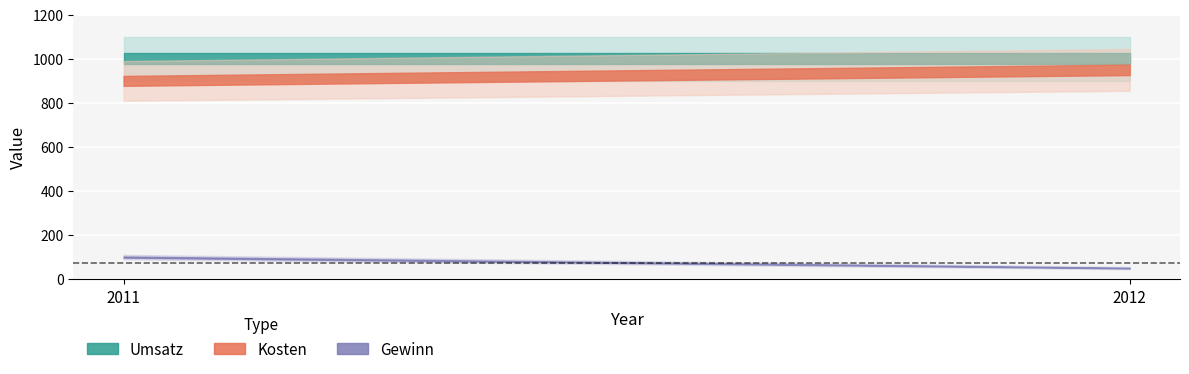

The Kosten series shows 900 at 2011. True or false?

True